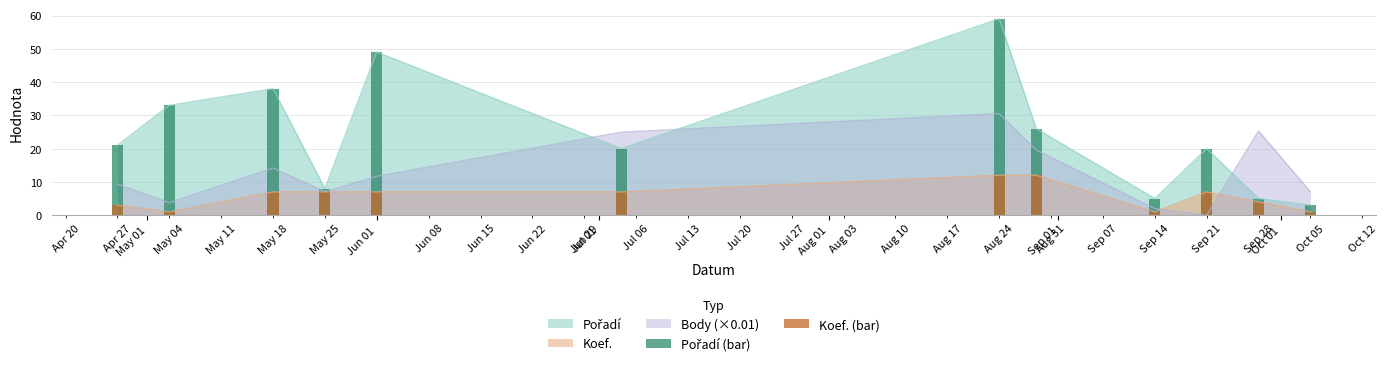

Which series has the largest total across all categories?

Pořadí (bar)